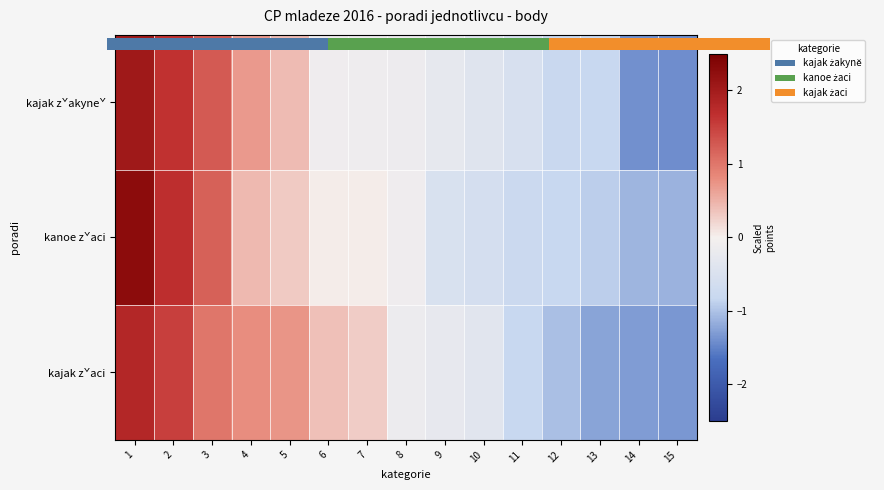

Which category has the highest value in the kajak zˇaci series?

1